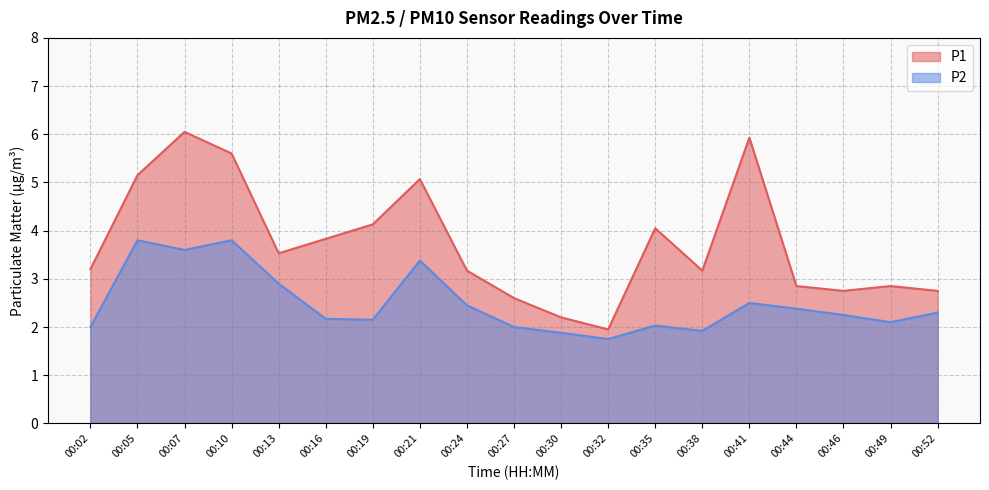

Where is P1 nearest to the value 4?

00:35